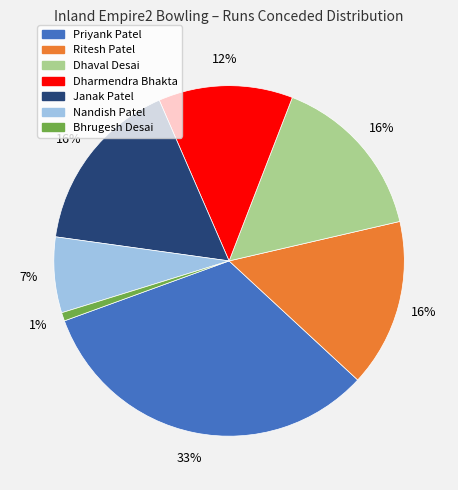

Which category has the smallest portion of the pie?

Bhrugesh Desai